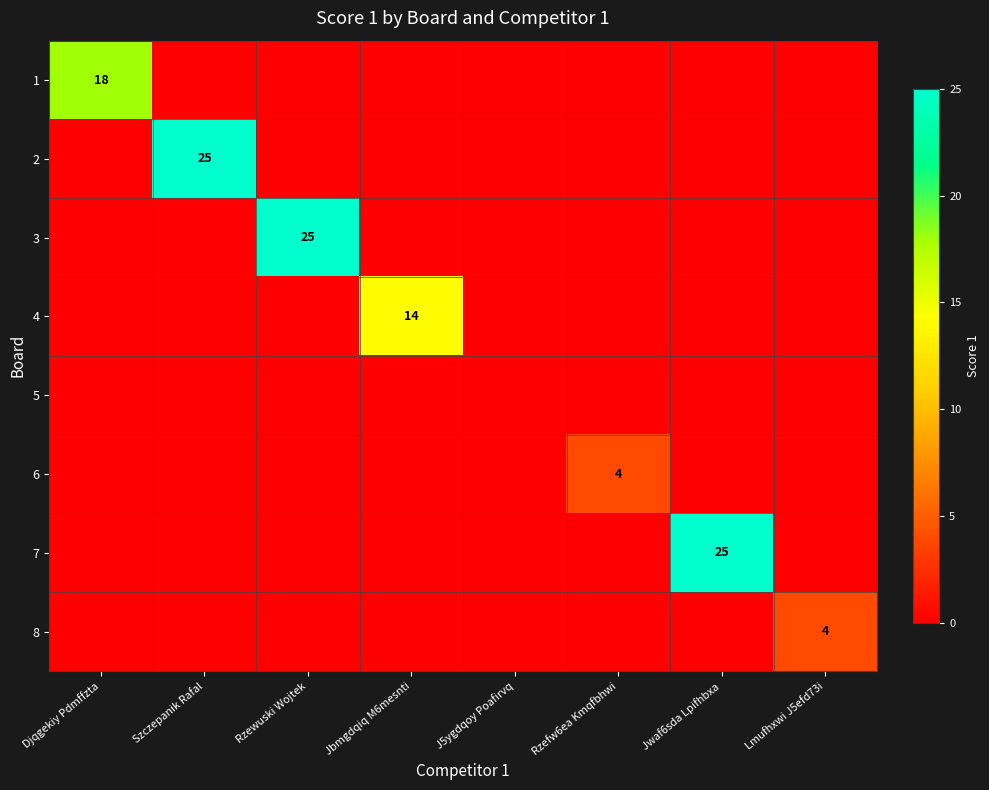

True or false: 1 has a value of 5 at Djqgekiy Pdmffzta.

False